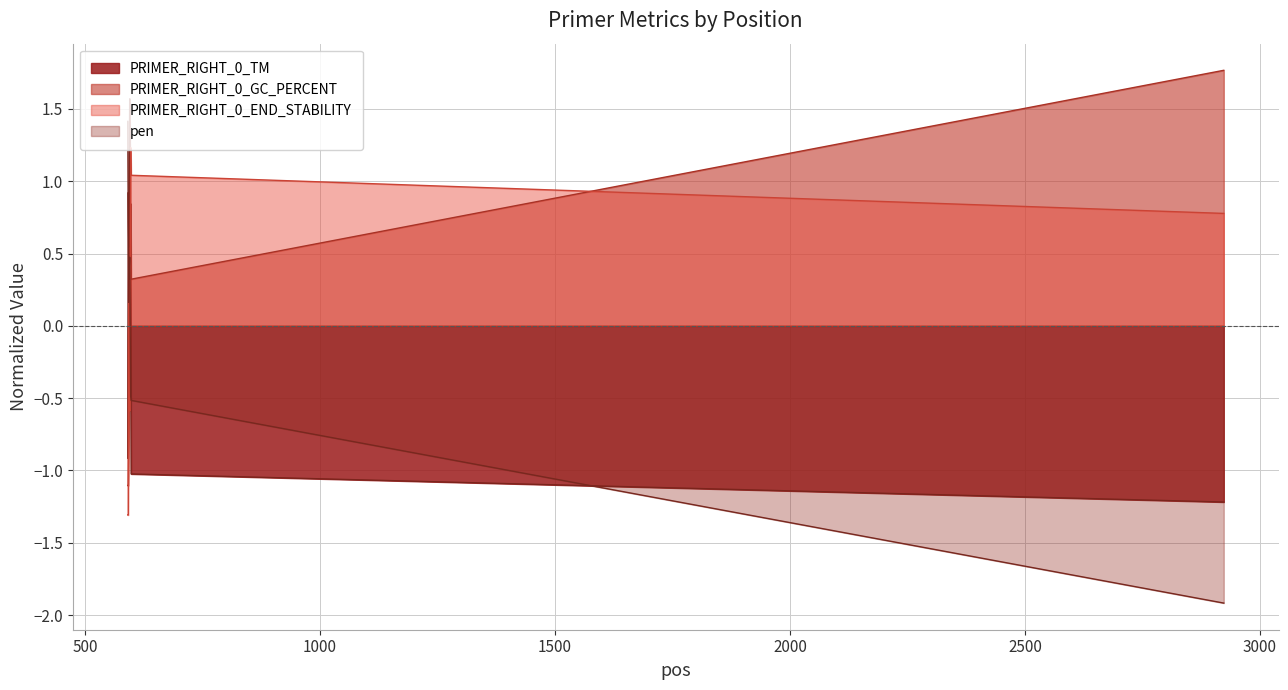

What is the difference between the second highest and minimum values in the PRIMER_RIGHT_0_GC_PERCENT series?

1.9